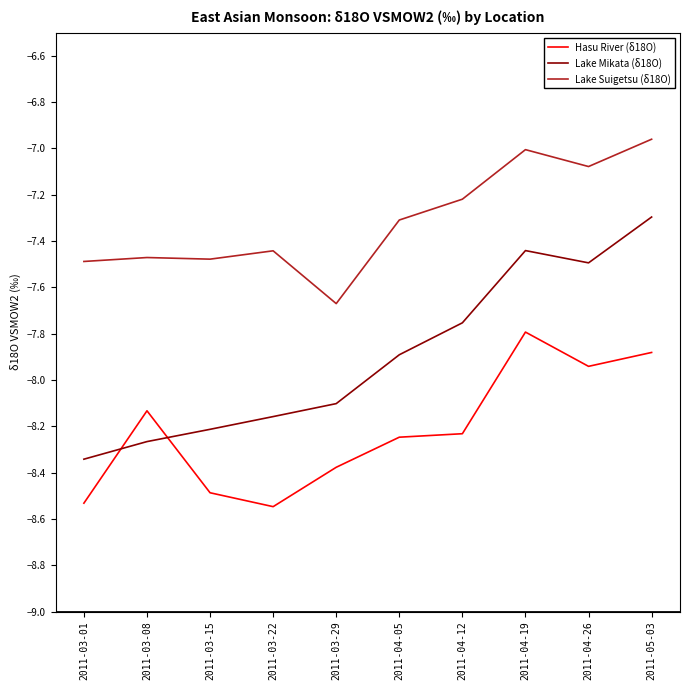

Where is Hasu River (δ18O) nearest to the value -8?

2011-04-26